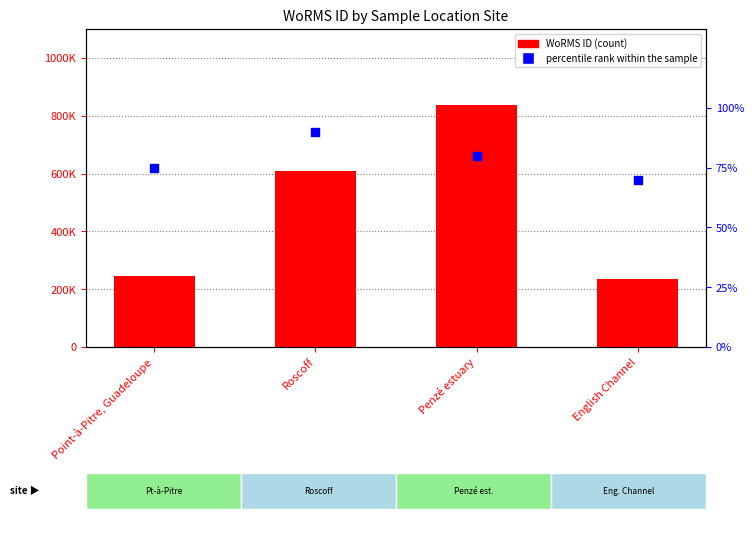

Which series reaches the maximum Y coordinate?

WoRMS ID